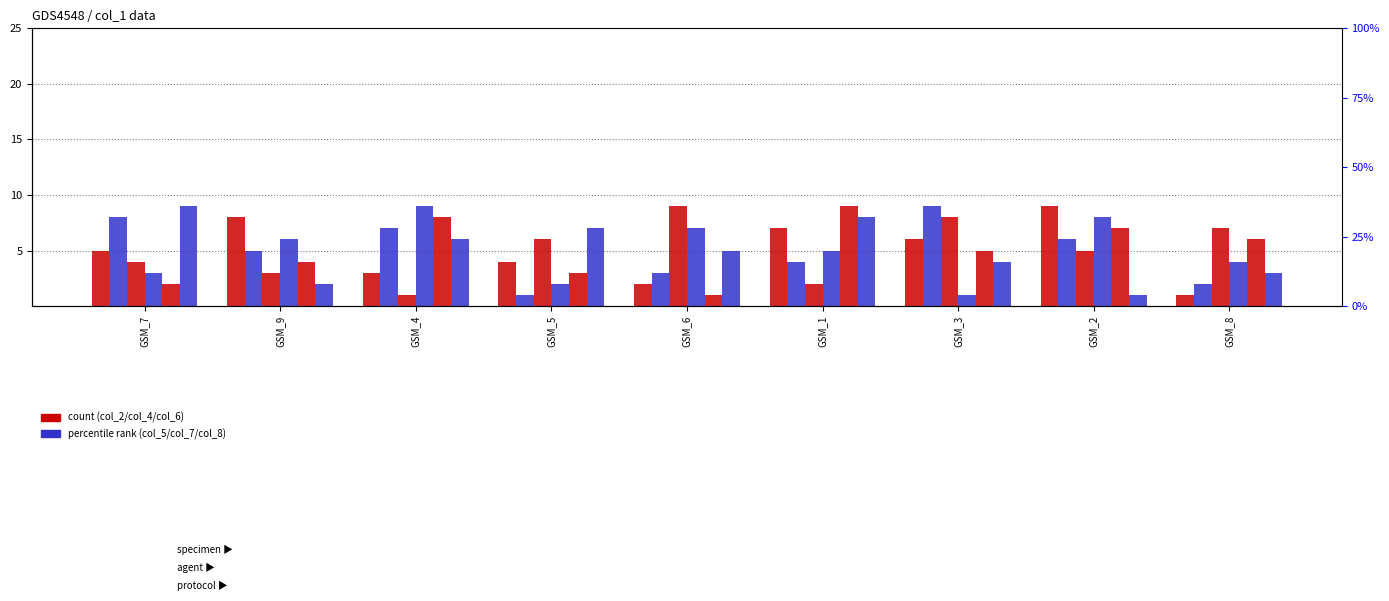

At how many categories does at least one series exceed 2?

9